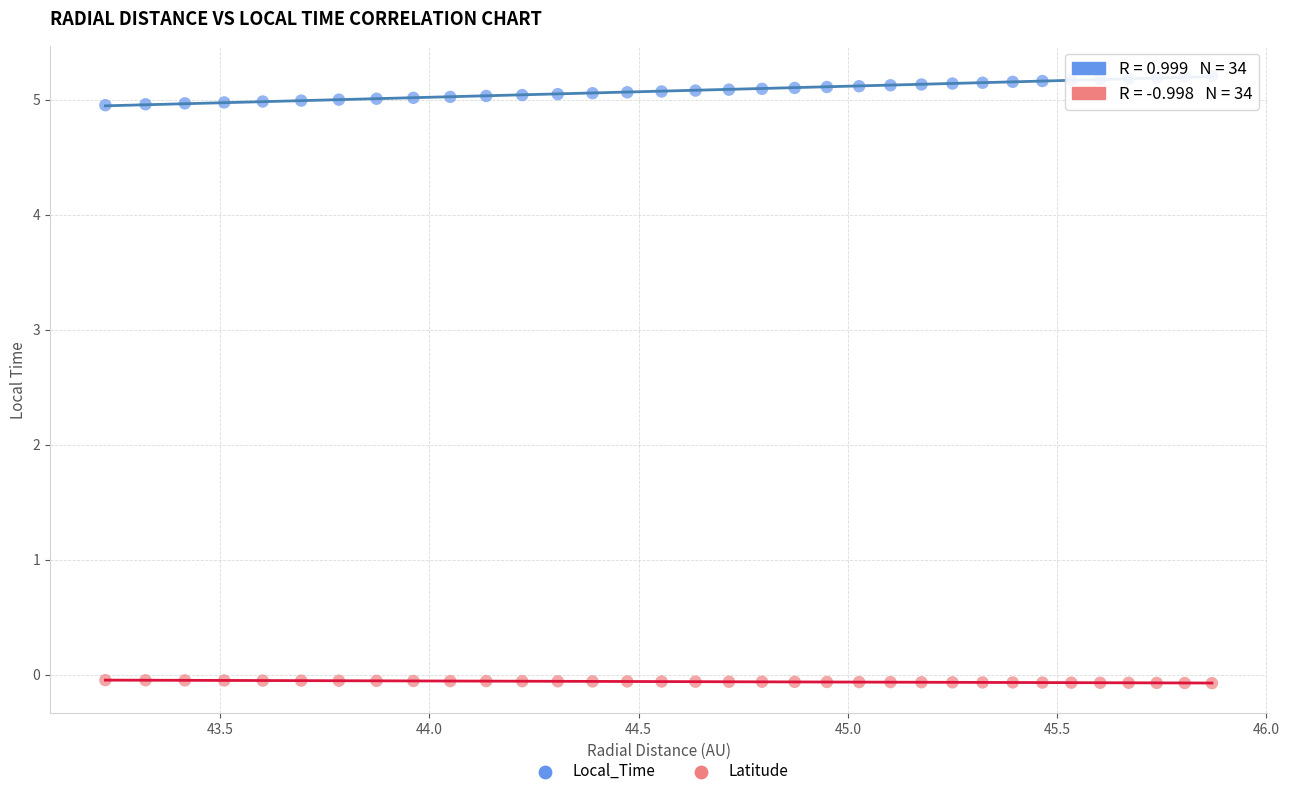

Which series has the widest spread of Y values?

Local_Time